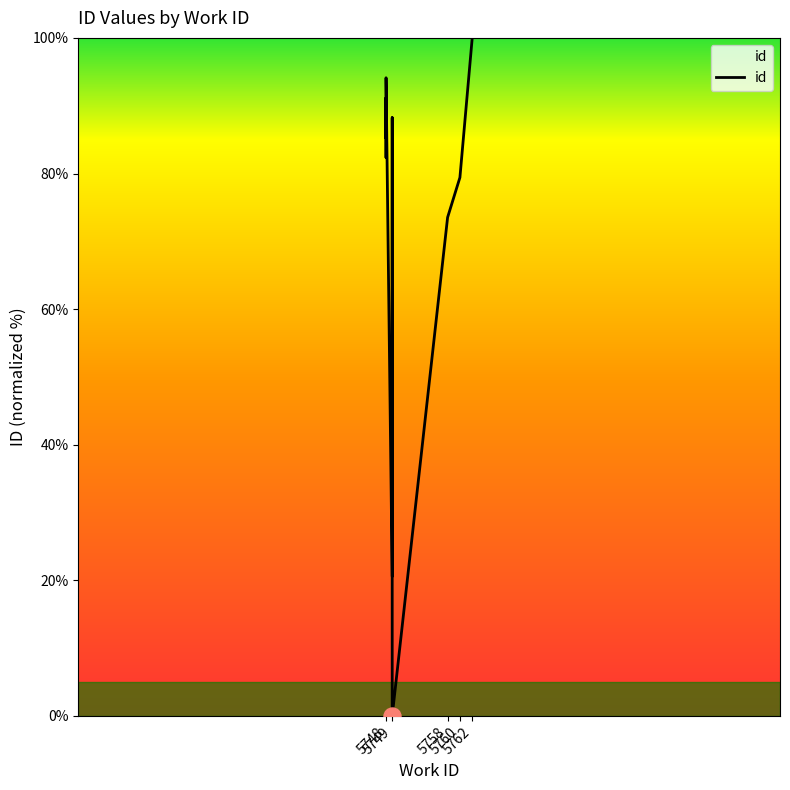

What is the change in value from 5749 to 5762?

+79.4